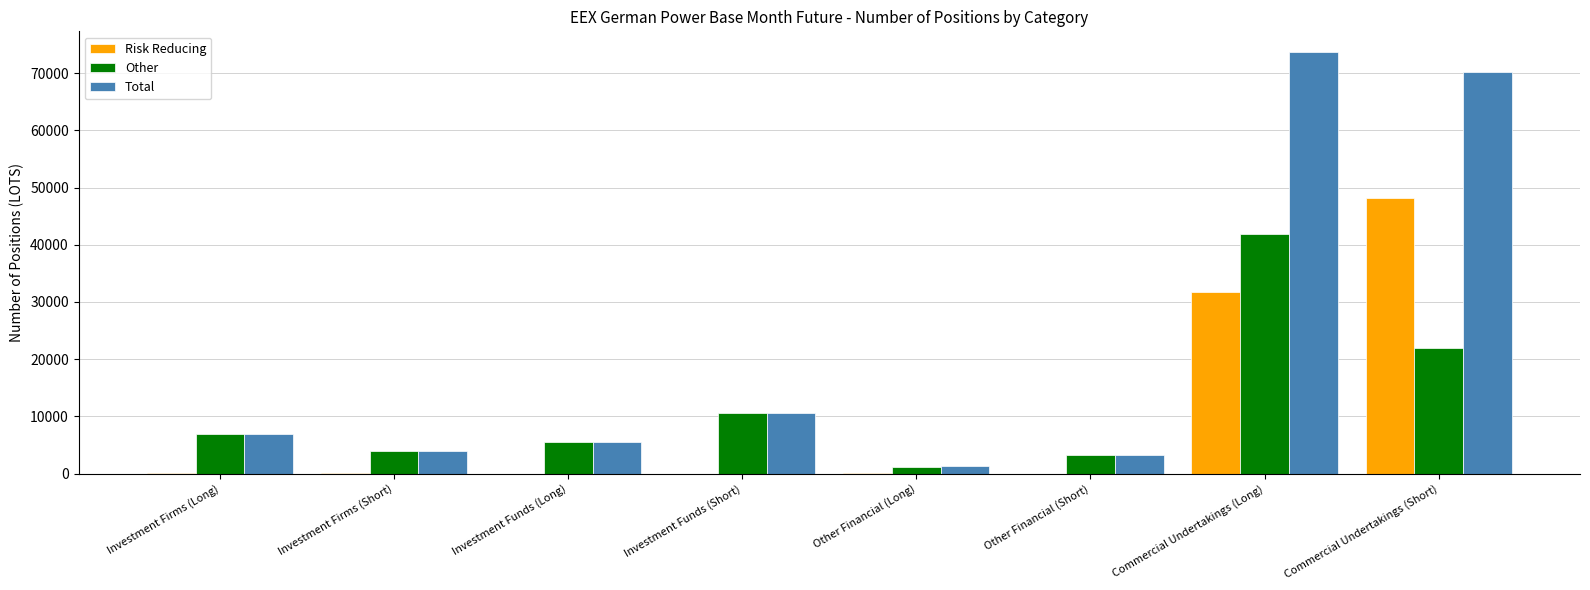

What is the difference between the Total values at Other Financial (Long) and Commercial Undertakings (Long)?

72344.5